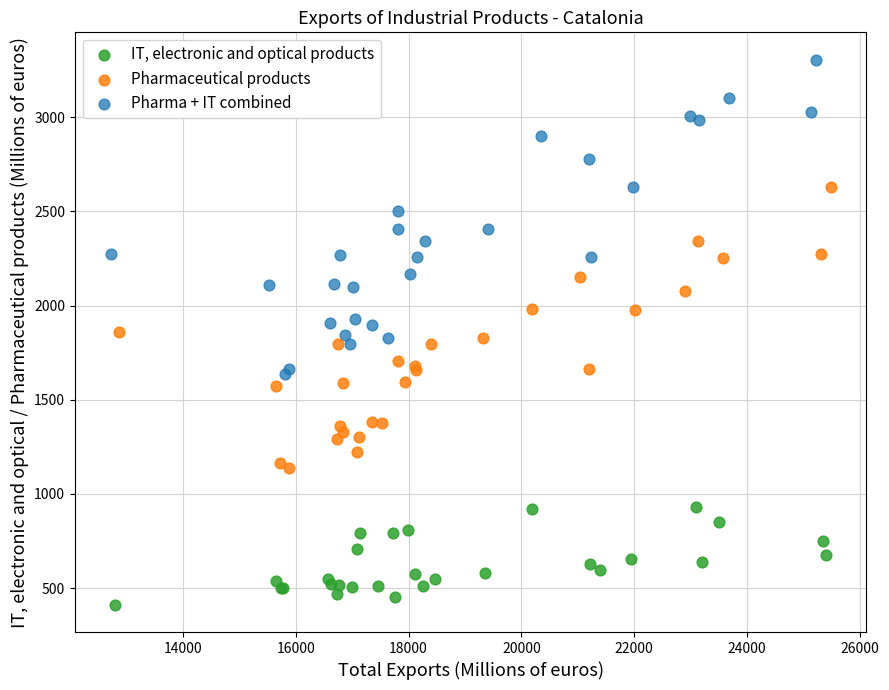

Which series reaches the minimum Y coordinate?

IT, electronic and optical products